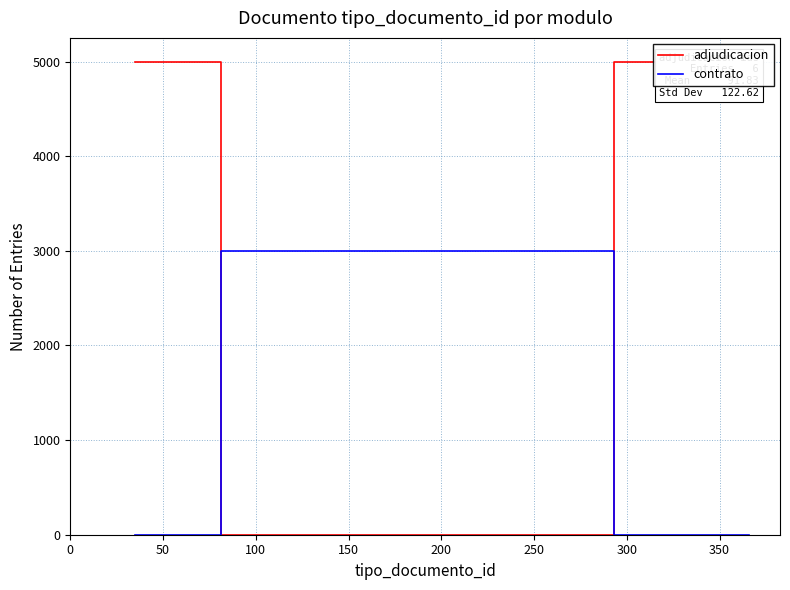

Which series has the largest range (max minus min)?

adjudicacion